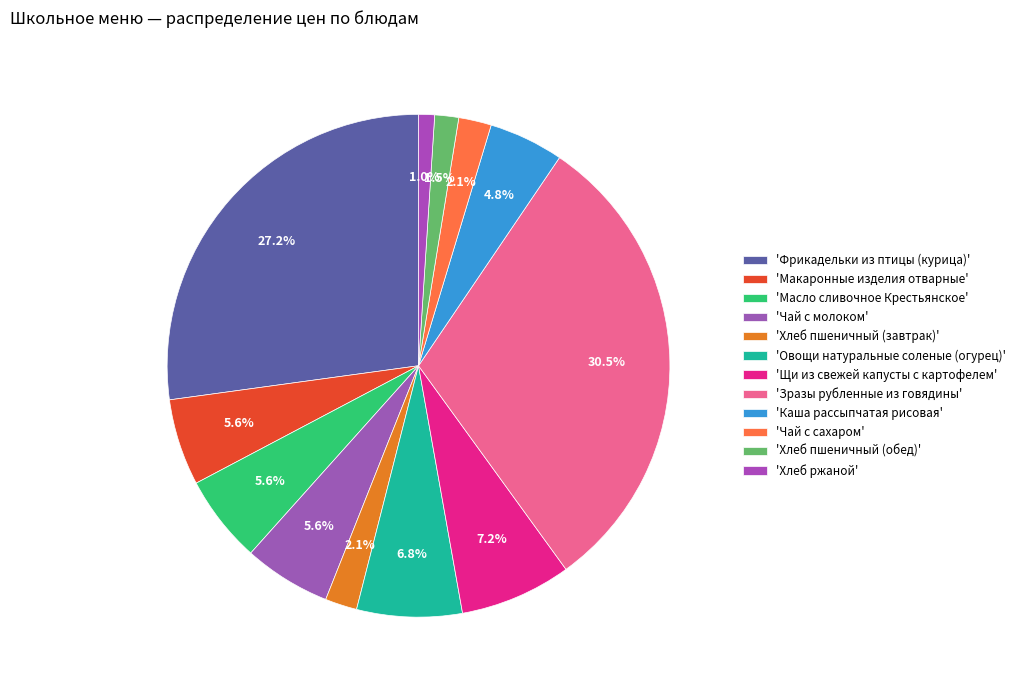

How many slices are in this pie chart?

12